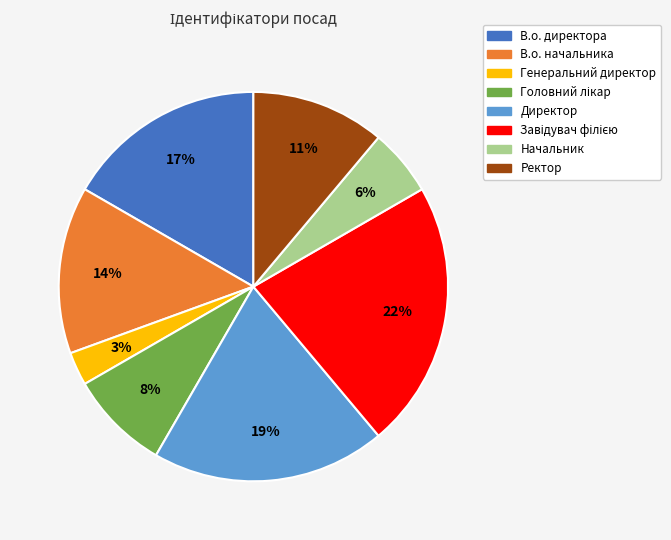

Combined, do Генеральний директор and В.о. директора account for over 50%?

No